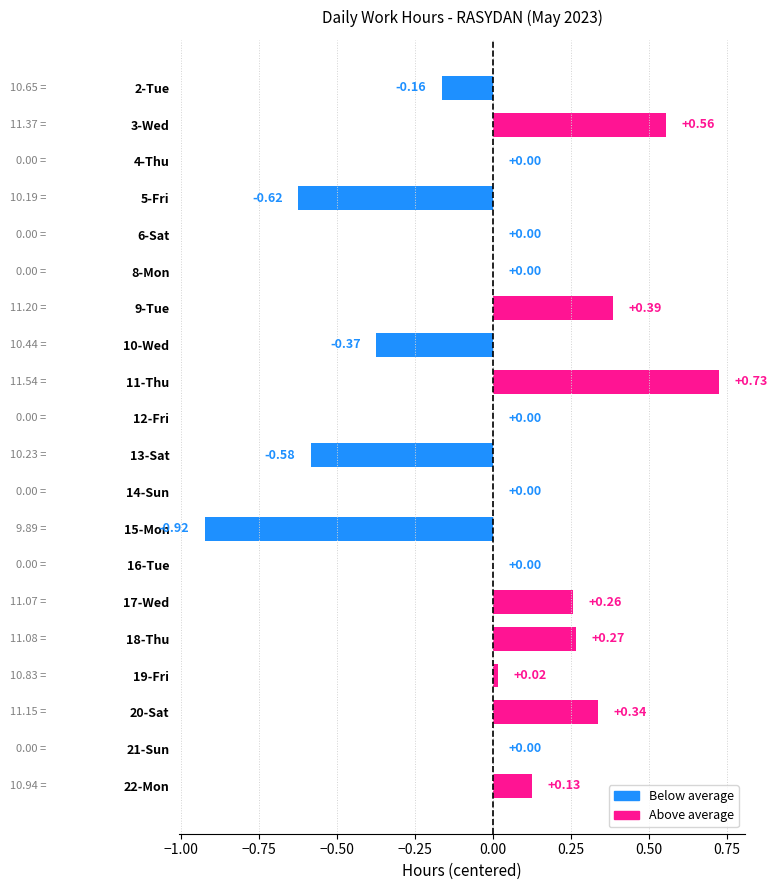

What is the sum of the values at 15-Mon and 9-Tue?

-0.5